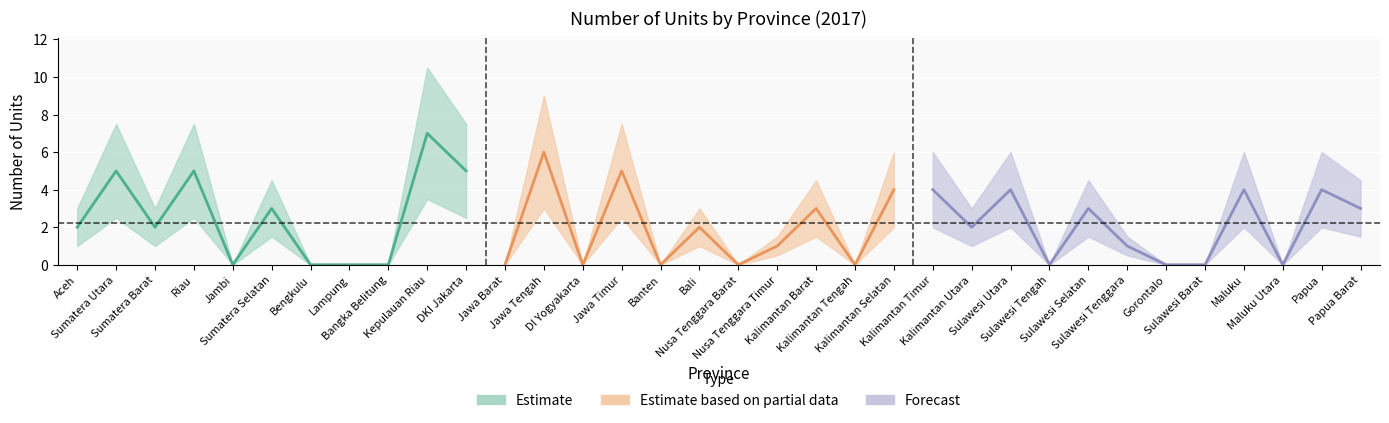

At which category does the data reach its first local valley?

Sumatera Barat